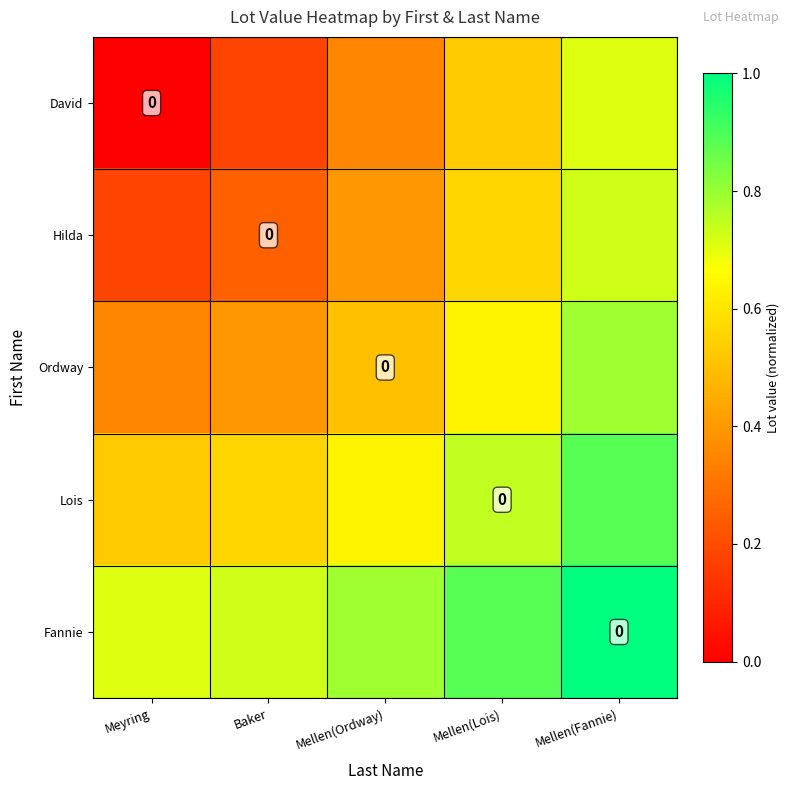

Between Baker and Mellen(Lois), which series saw the biggest shift?

David